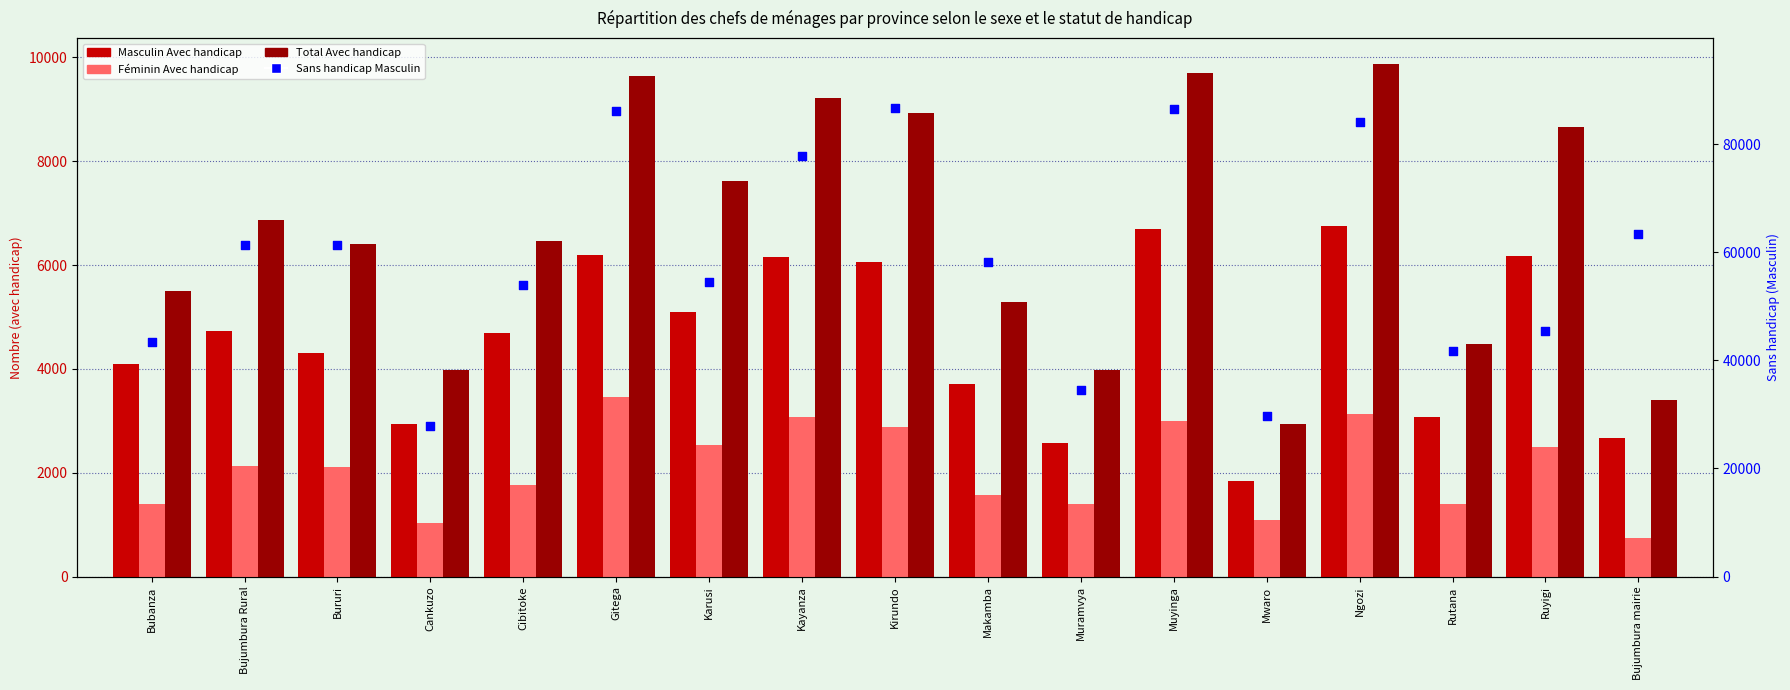

Which series has the largest Y range (max minus min)?

Sans handicap Masculin